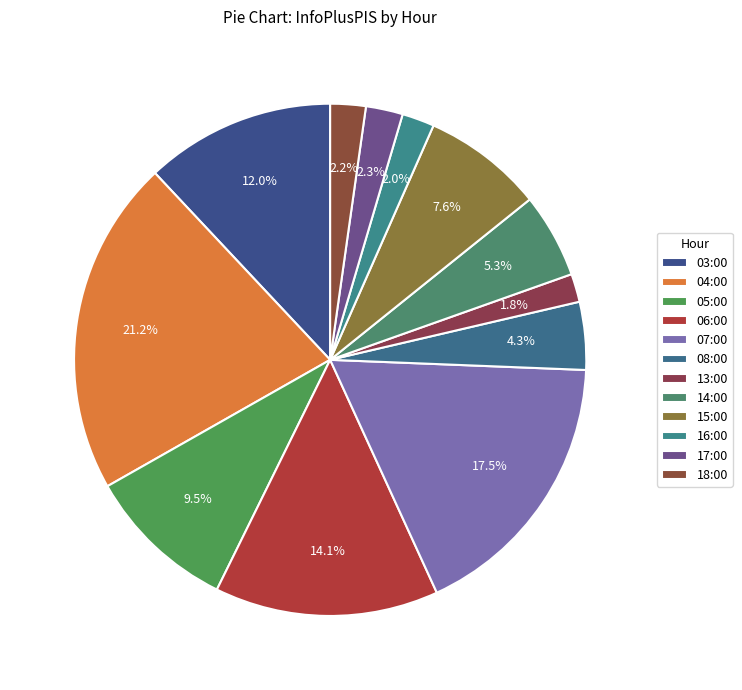

To the nearest percent, what portion does 08:00 represent?

4%